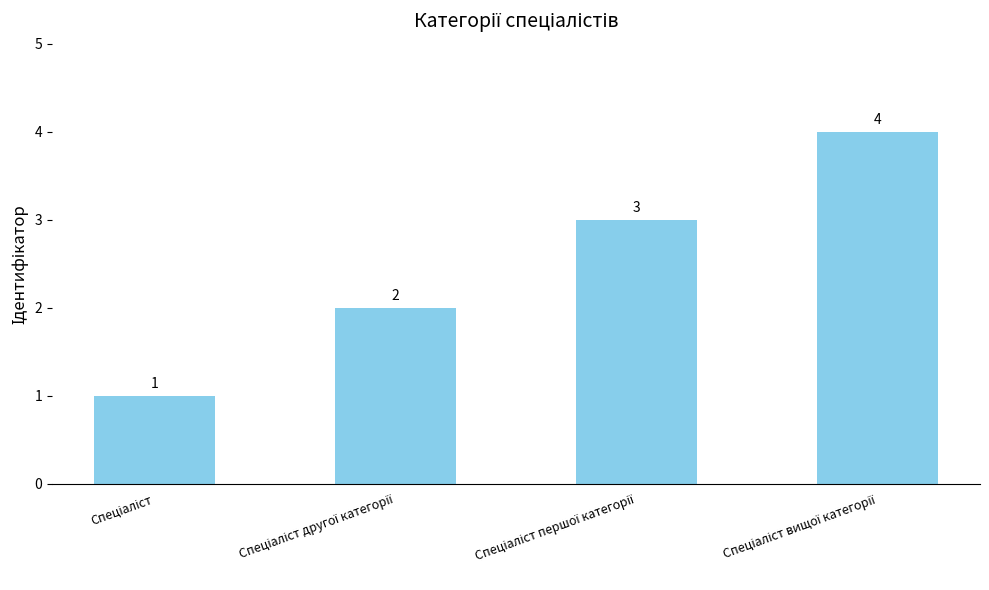

What is the value of the 2nd bar from the left?

2